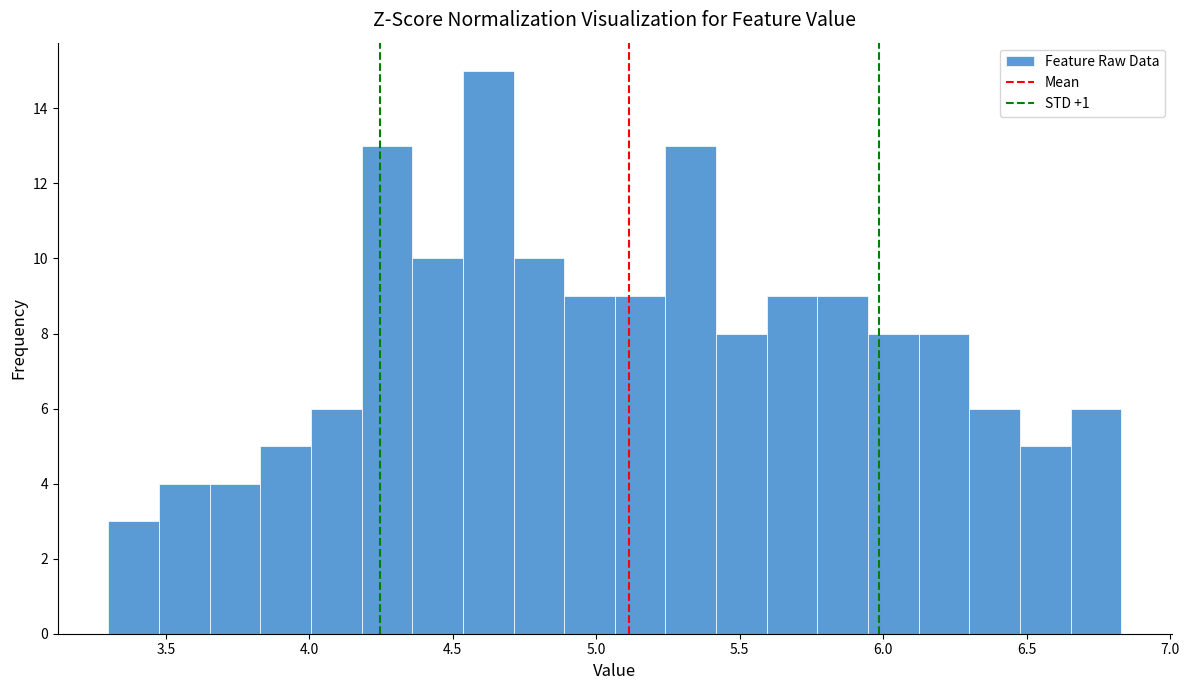

Read against the x-axis, roughly where is the centre of the tallest bar?

4.60